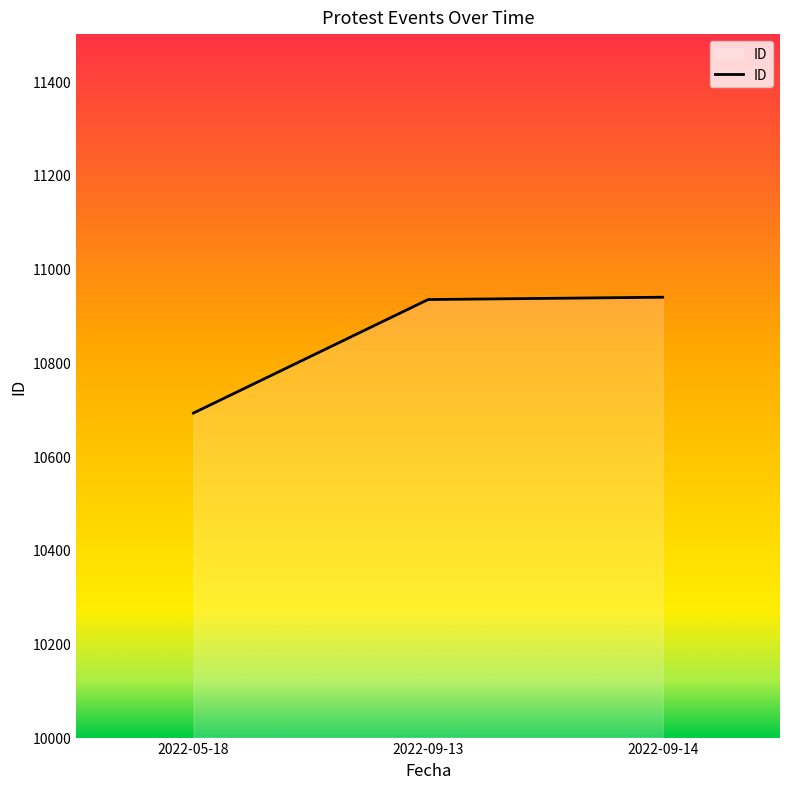

What is the greatest value displayed?

10939